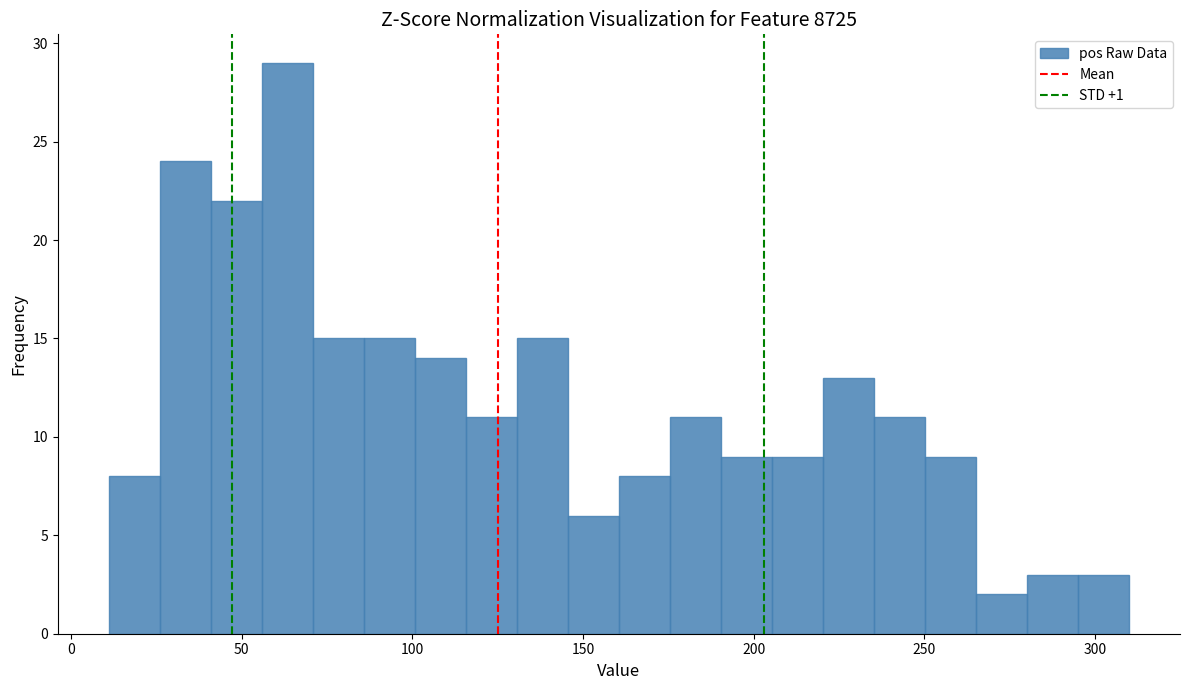

Read against the x-axis, roughly where is the centre of the tallest bar?

65